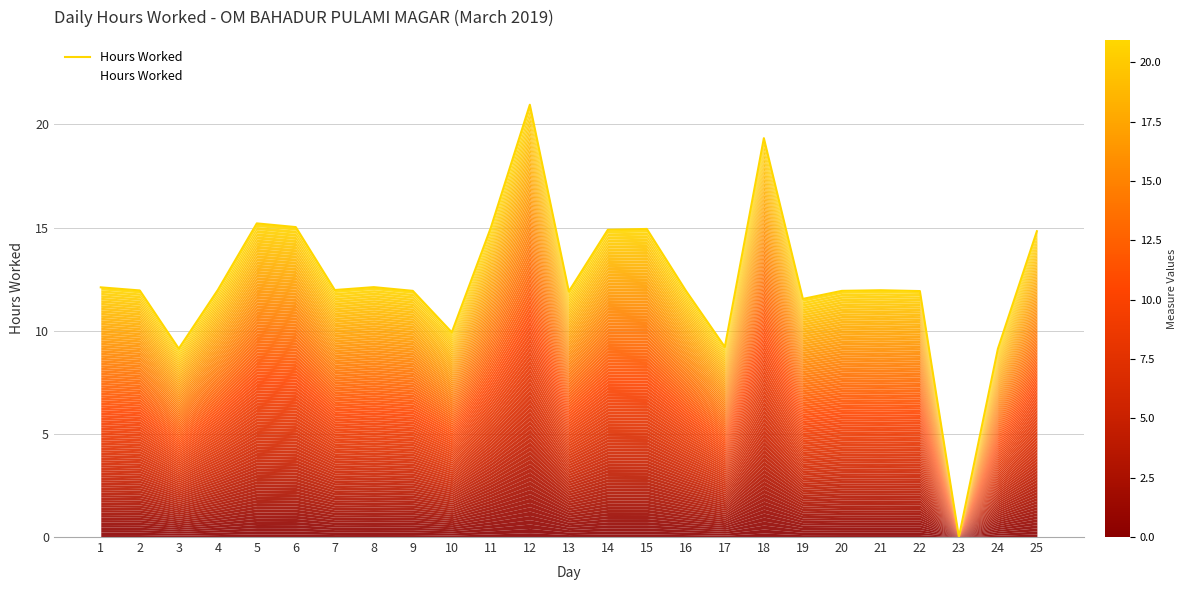

Reading left to right, list all the values displayed in this chart.

12.1	11.9	9.1	12.0	15.2	15.0	12.0	12.1	11.9	9.9	15.0	20.9	11.9	14.9	14.9	11.9	9.2	19.3	11.5	11.9	12.0	11.9	0.0	9.1	14.8